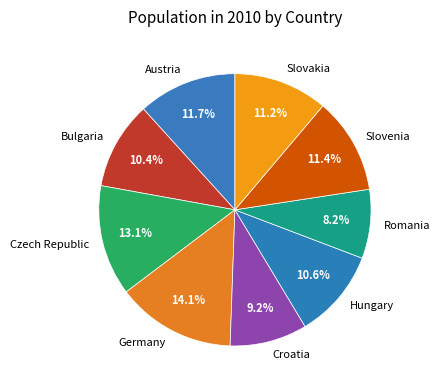

What is the smallest slice in the pie chart?

Romania